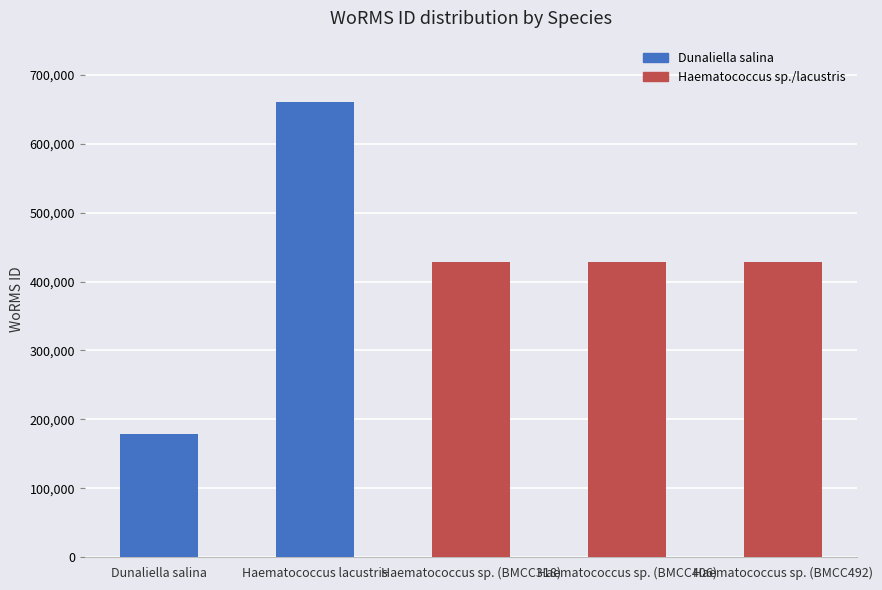

Is it true that the value at Haematococcus sp. (BMCC492) is 608244?

False